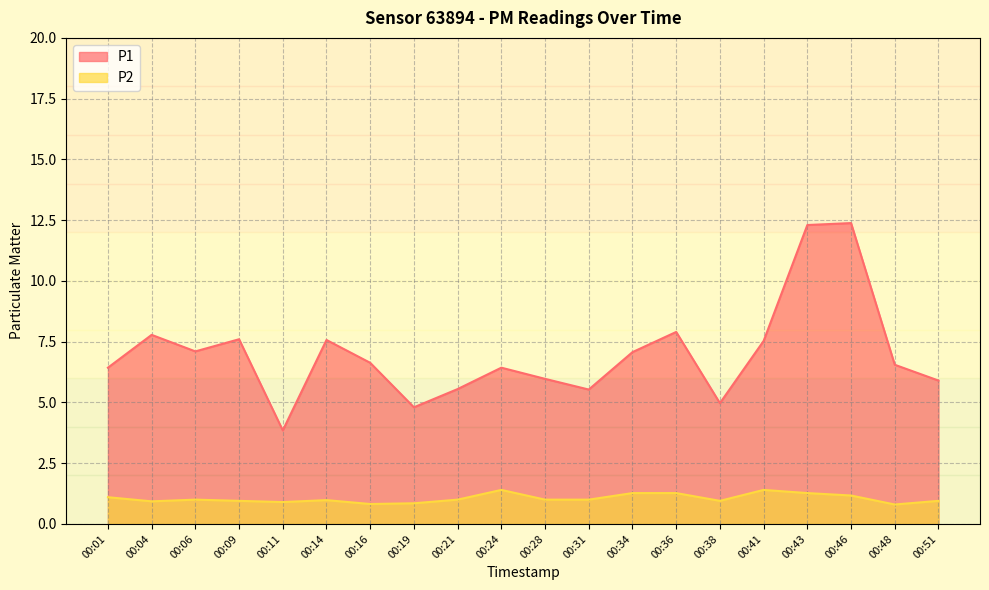

How many data points in P2 are above 1?

7